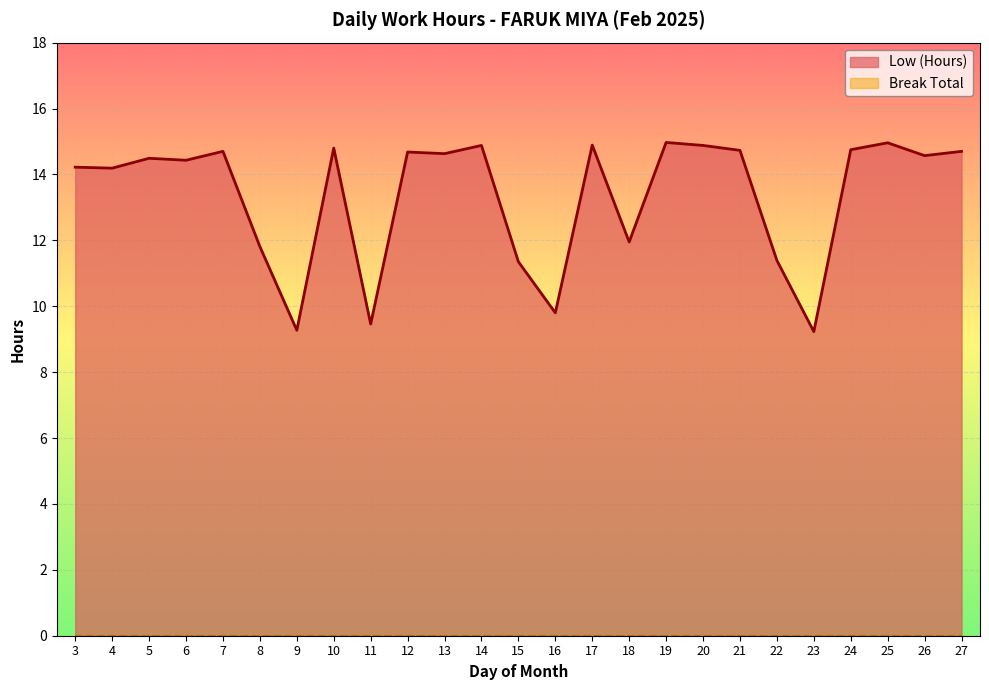

Where does the data first go above 14?

3